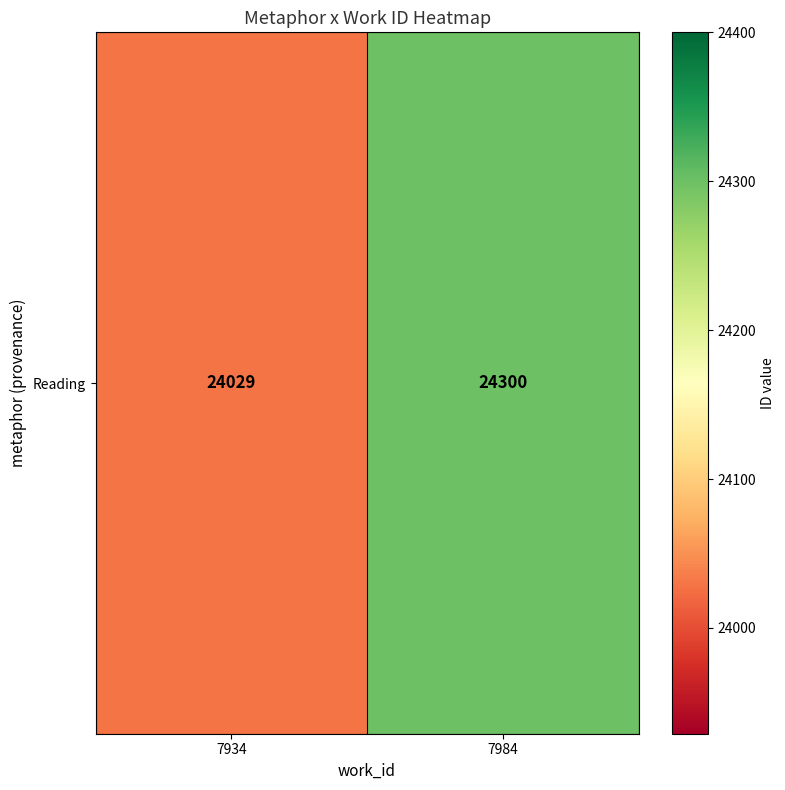

What is the sum of all values?

48329